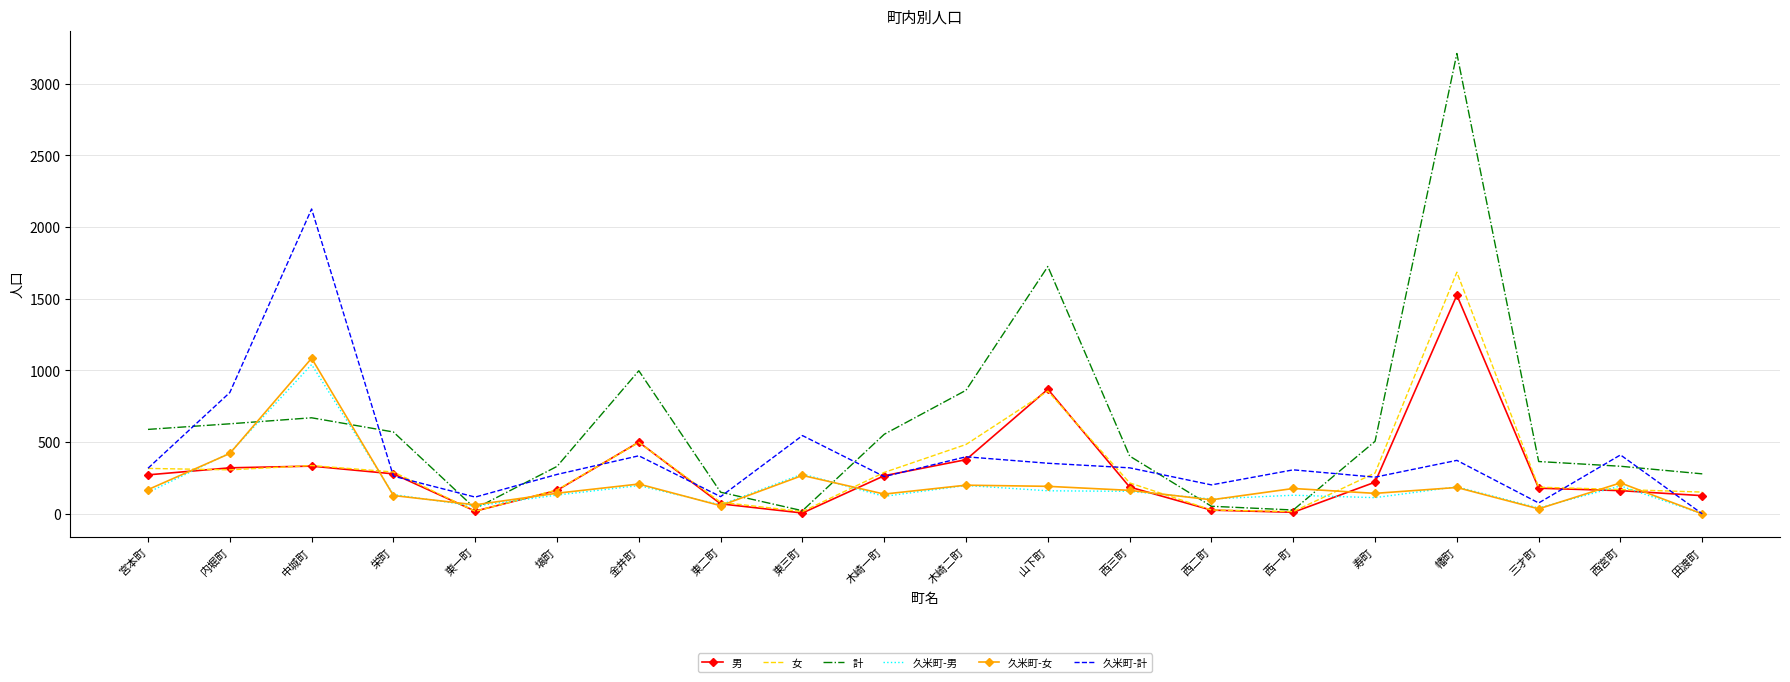

In 計, how many points are lower than both neighbors (excluding endpoints)?

3